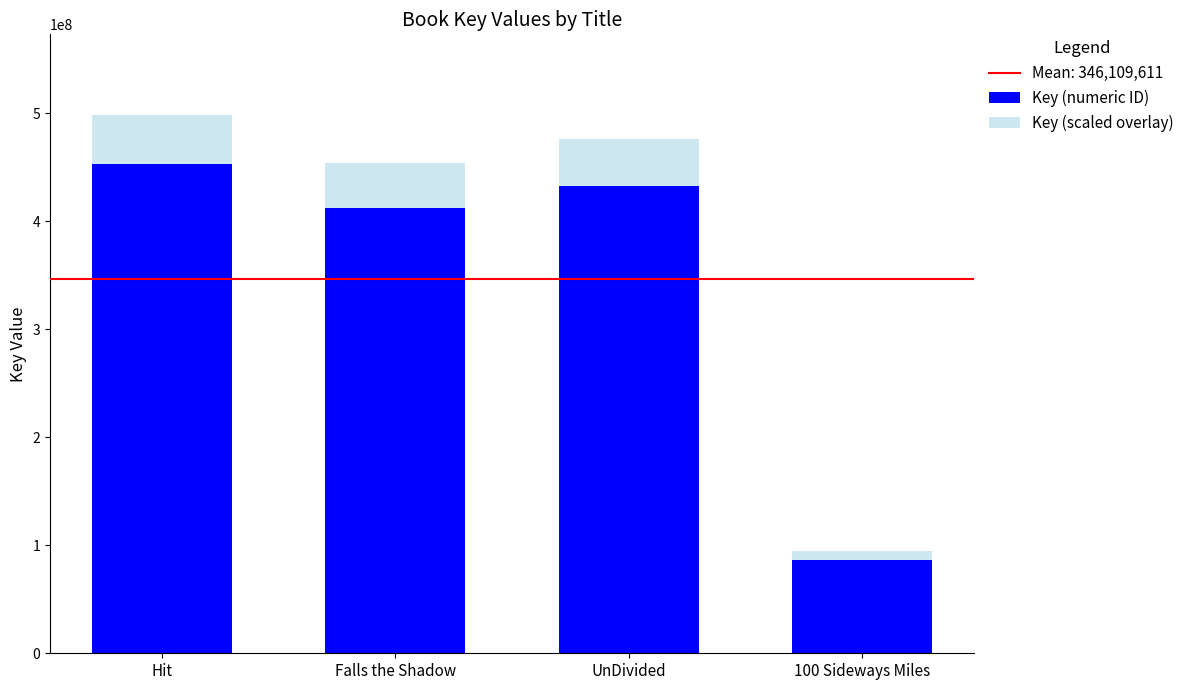

What value does the Key (numeric ID) series have at UnDivided?

433073317.0